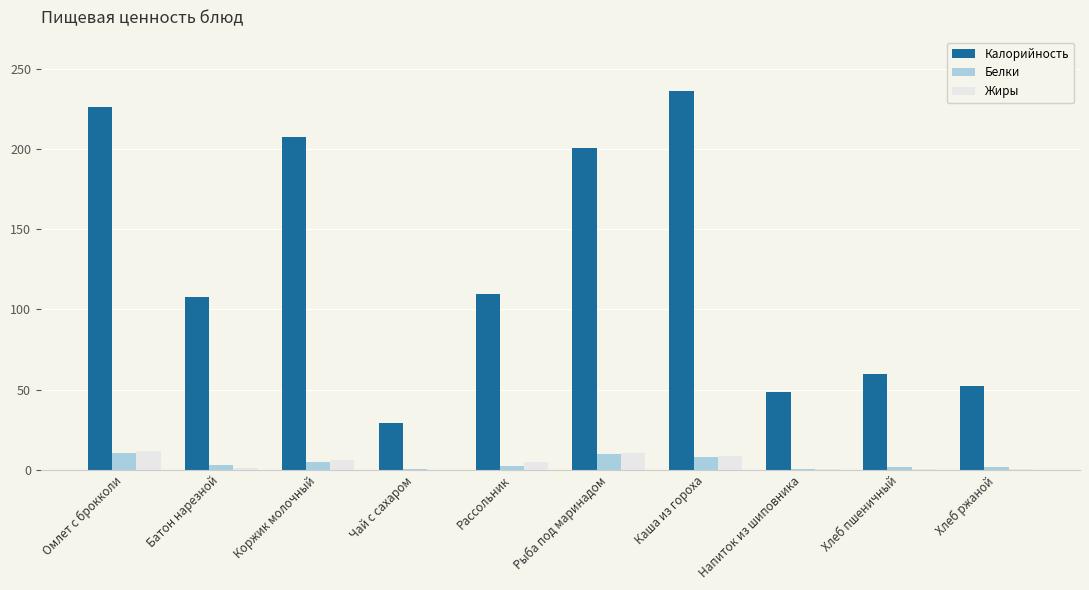

Is the value of Белки at Хлеб ржаной greater than the value of Калорийность at Омлет с брокколи?

No